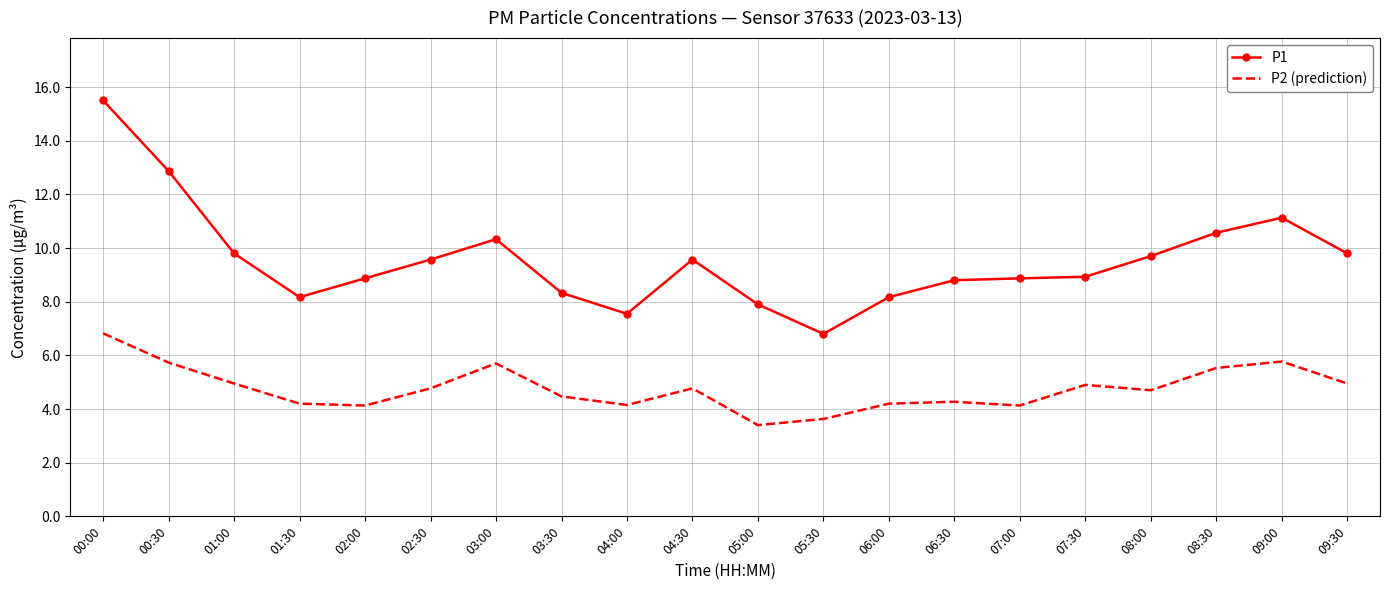

How many distinct data groups are displayed?

2